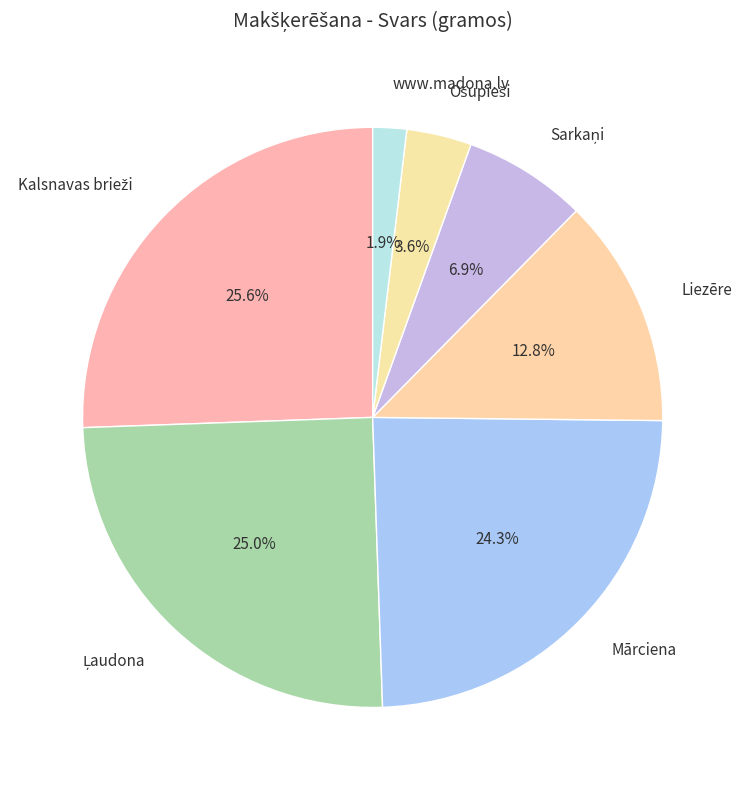

Does www.madona.lv represent more than half of the total?

No